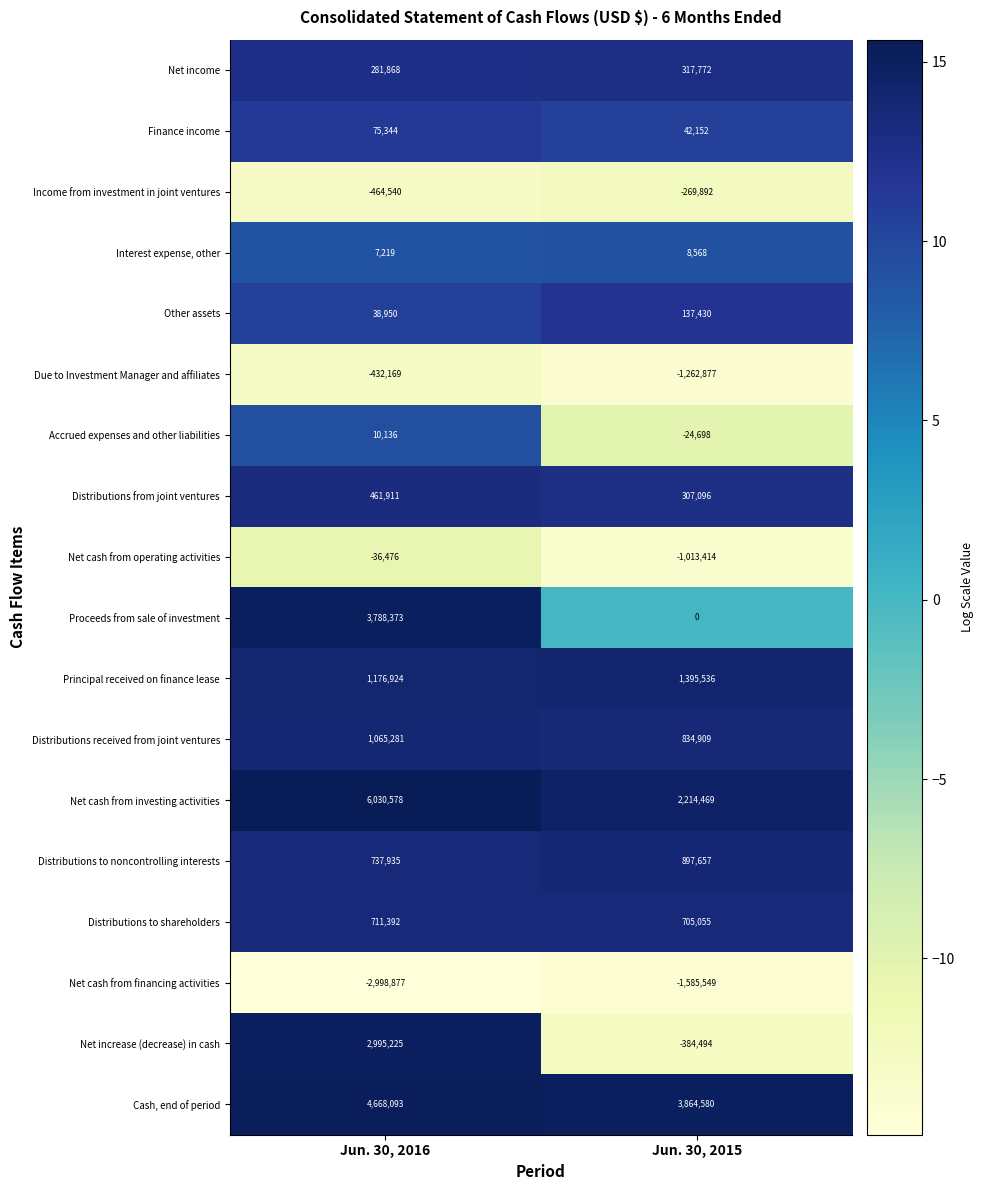

Rank the series at Jun. 30, 2016 from highest to lowest value.

Net cash from investing activities, Cash, end of period, Proceeds from sale of investment, Net increase (decrease) in cash, Principal received on finance lease, Distributions received from joint ventures, Distributions to noncontrolling interests, Distributions to shareholders, Distributions from joint ventures, Net income, Finance income, Other assets, Accrued expenses and other liabilities, Interest expense, other, Net cash from operating activities, Due to Investment Manager and affiliates, Income from investment in joint ventures, Net cash from financing activities